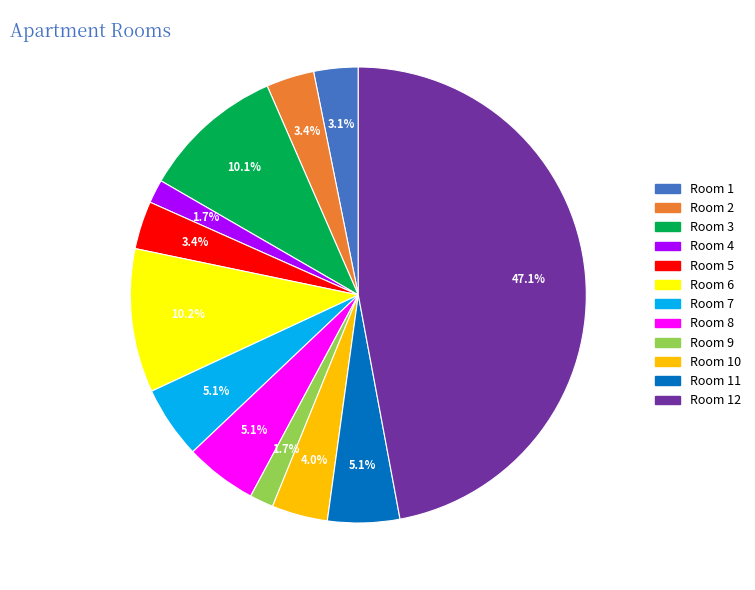

To the nearest percent, what is the average slice percentage?

8%